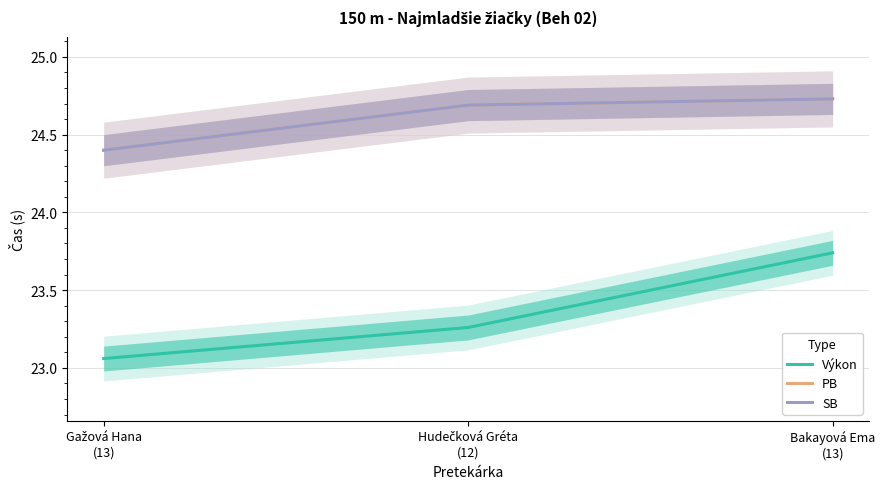

Does the chart have visible grid lines?

Yes